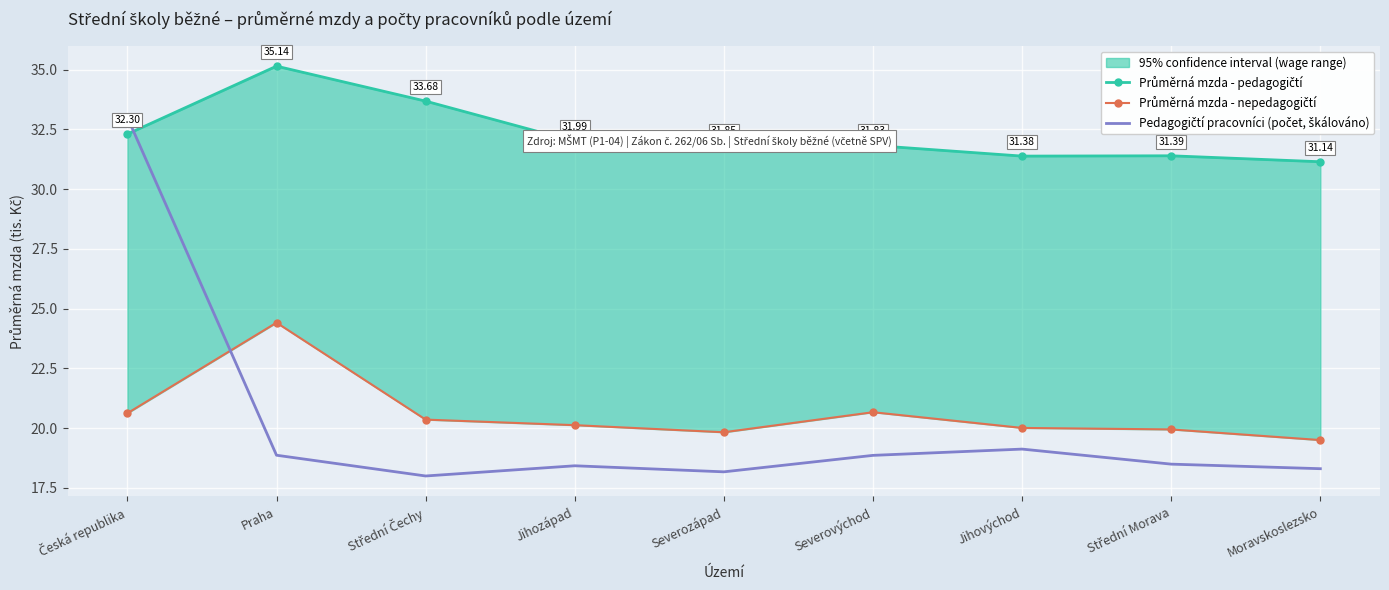

True or false: Průměrná mzda - pedagogičtí and Průměrná mzda - nepedagogičtí cross at least once.

False